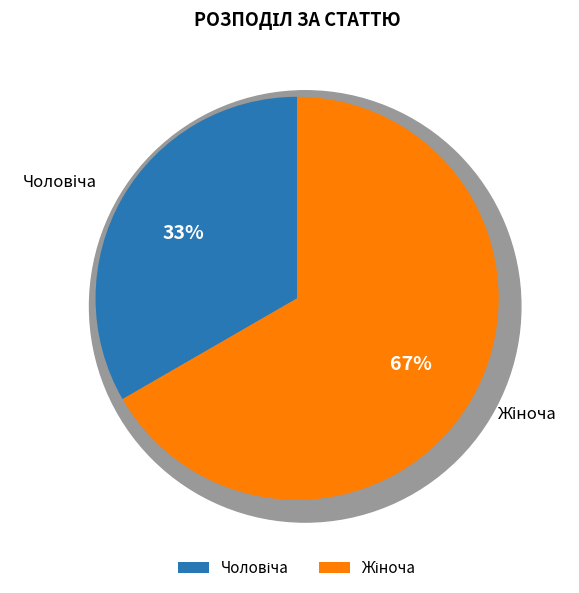

Which has a higher value, Чоловіча or Жіноча?

Жіноча